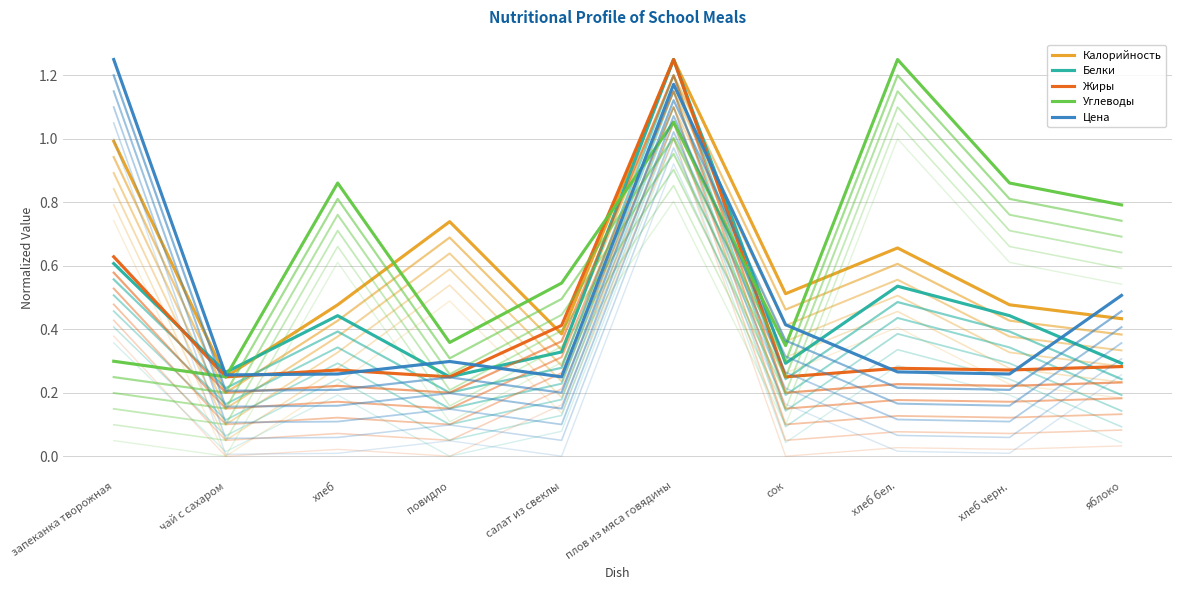

Where is the first local minimum for Белки?

чай с сахаром